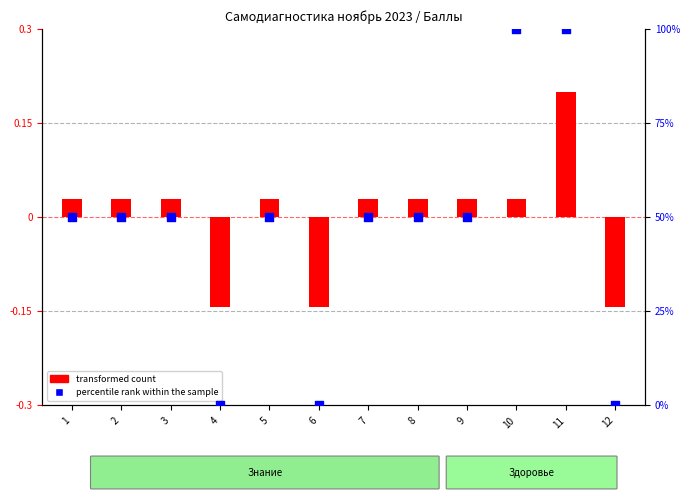

What are all the series names shown in the legend?

transformed count, percentile rank within the sample